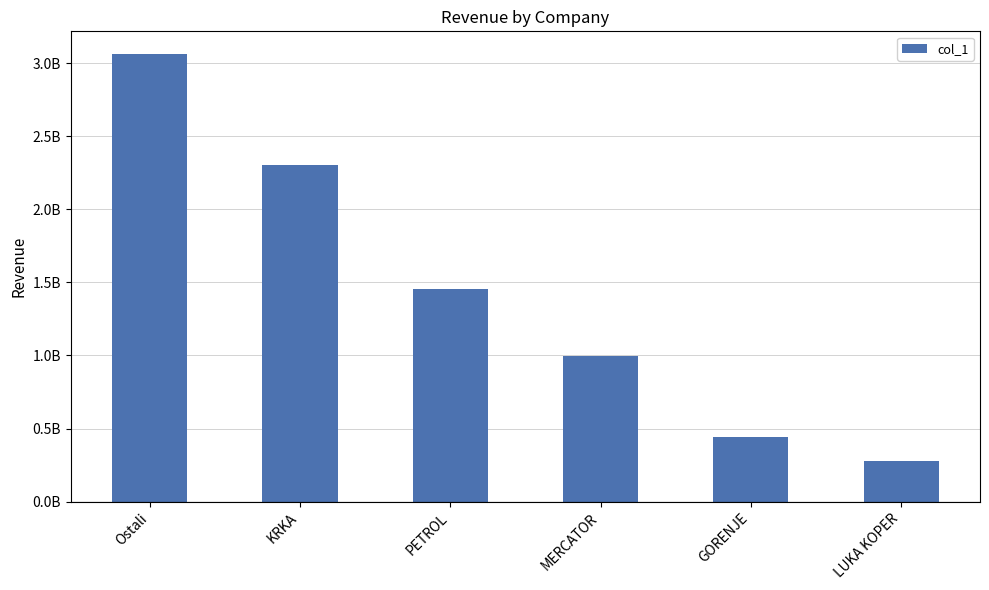

Rank the categories by value from highest to lowest.

Ostali, KRKA, PETROL, MERCATOR, GORENJE, LUKA KOPER